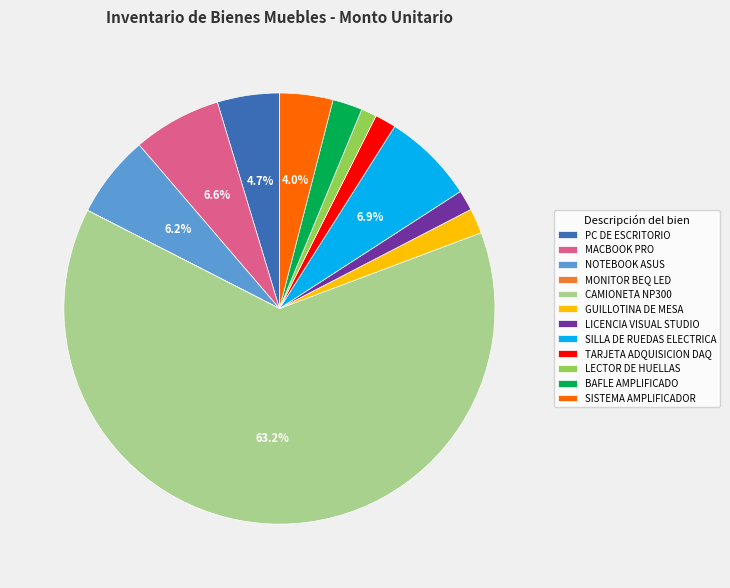

Approximately how many times larger is the value at GUILLOTINA DE MESA compared to SILLA DE RUEDAS ELECTRICA?

0.3